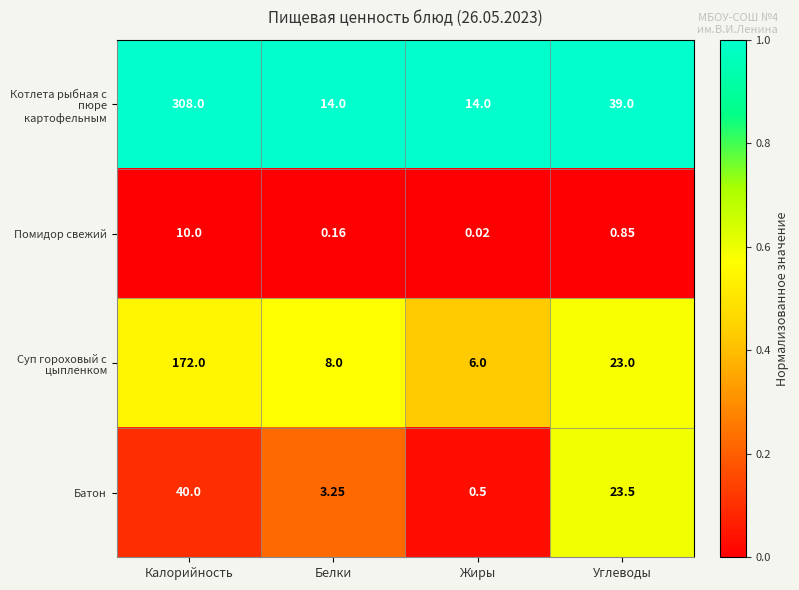

Which series has the largest total across all categories?

Котлета рыбная с пюре картофельным